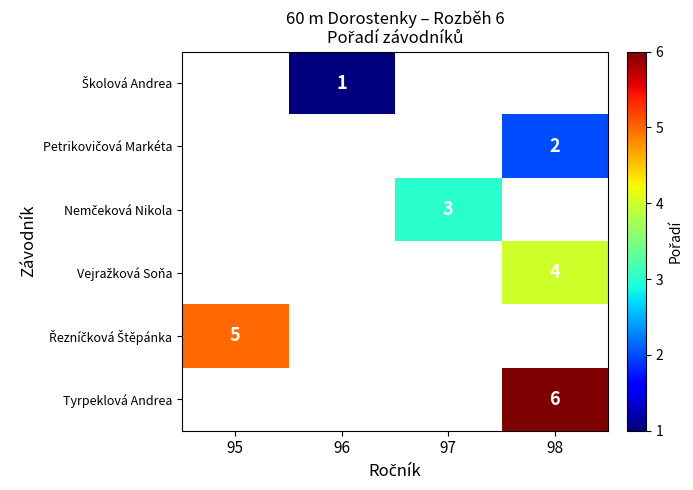

Is it true that Řezníčková Štěpánka equals 6.6 at 95?

False